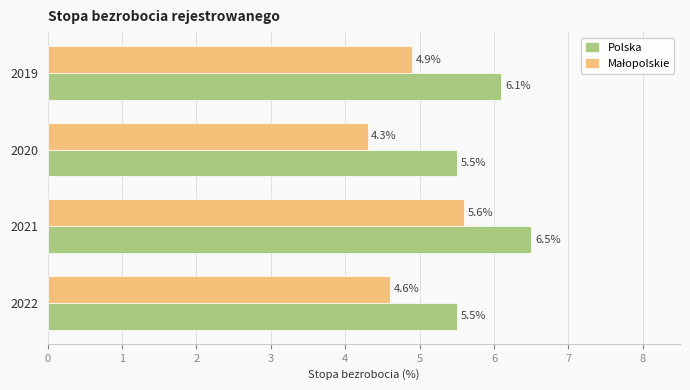

What is the sum of the Polska values at 2021 and 2019?

12.6